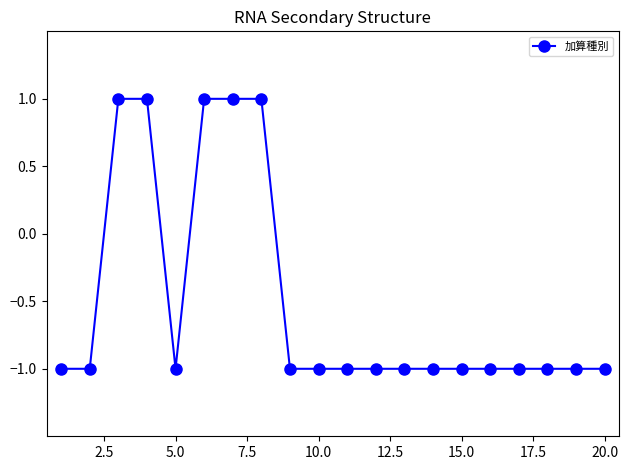

What is the sum of all values?

-10